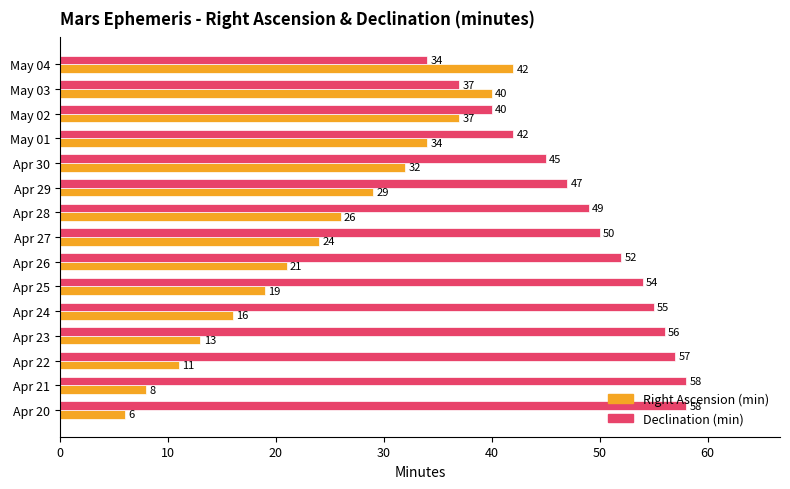

Which series changed the most between Apr 22 and Apr 27?

Right Ascension (min)